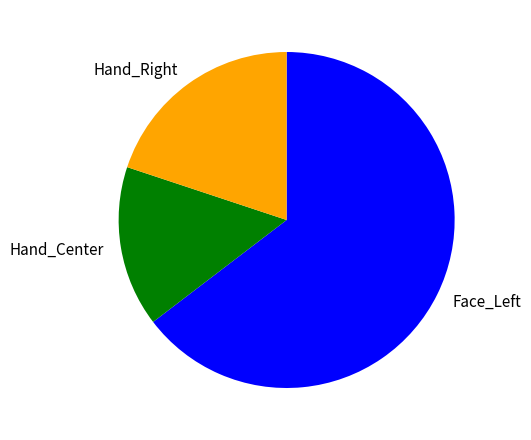

Is the sum of Face_Left and Hand_Right greater than half?

Yes